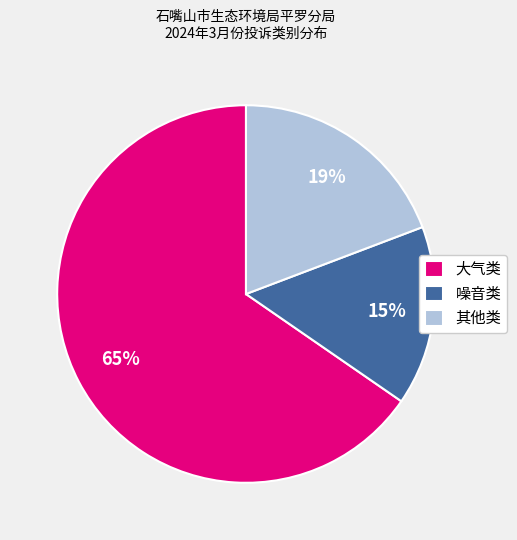

Do 噪音类 and 其他类 together represent more than half of the pie?

No